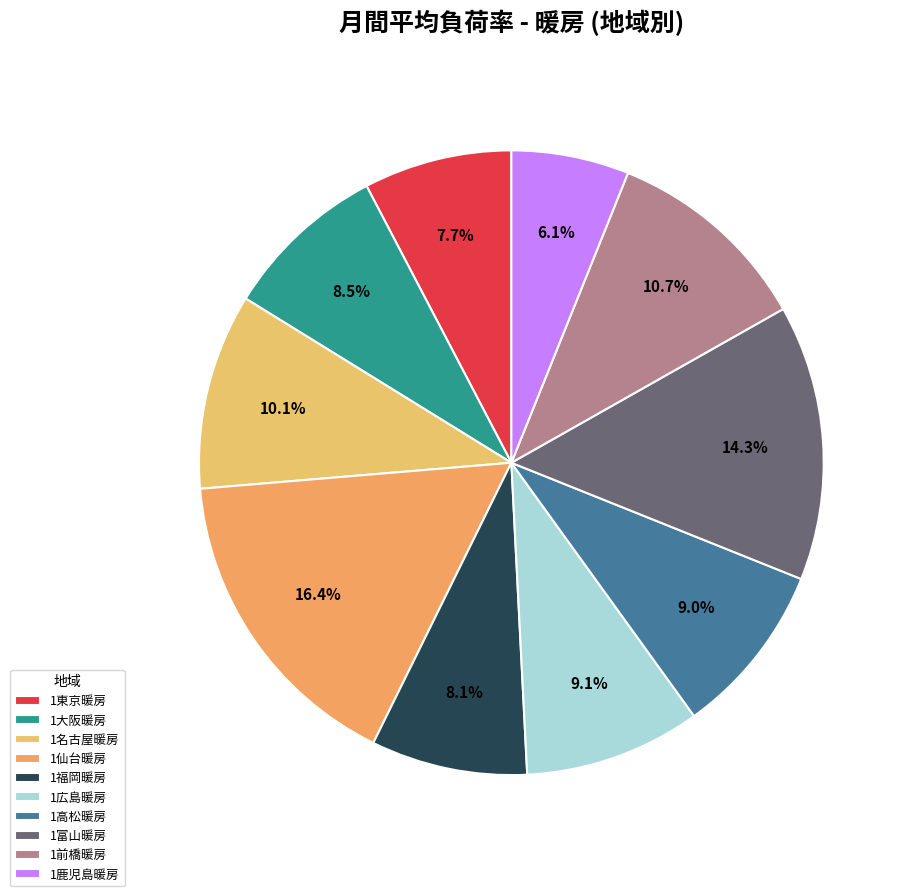

To the nearest percent, what is the difference between the largest and smallest slice percentages?

10%